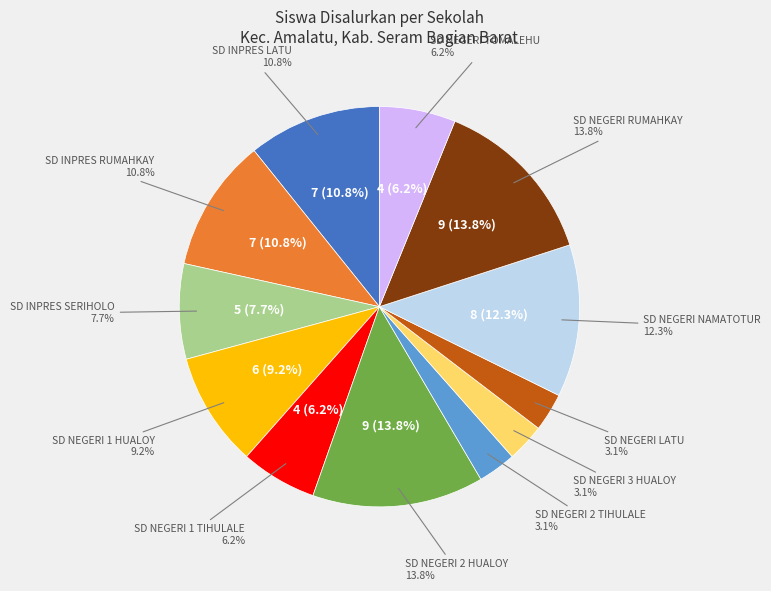

Does SD NEGERI 2 TIHULALE represent more than half of the total?

No